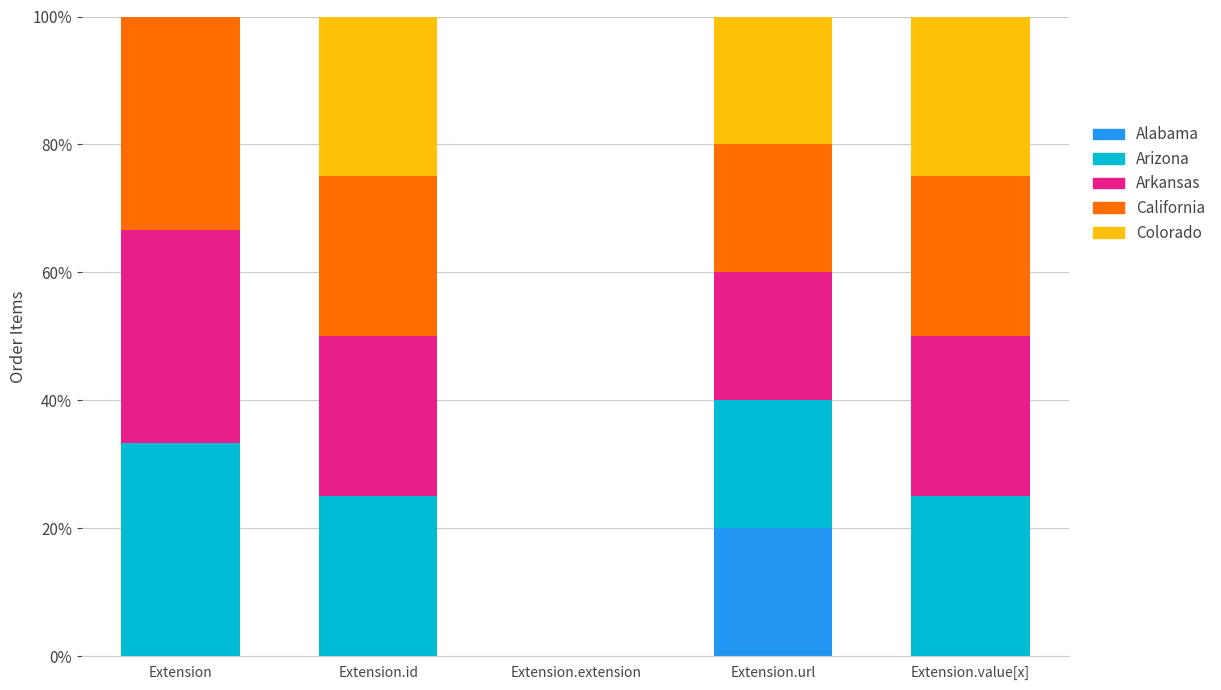

What is the total value across all series at Extension.value[x]?

100.0